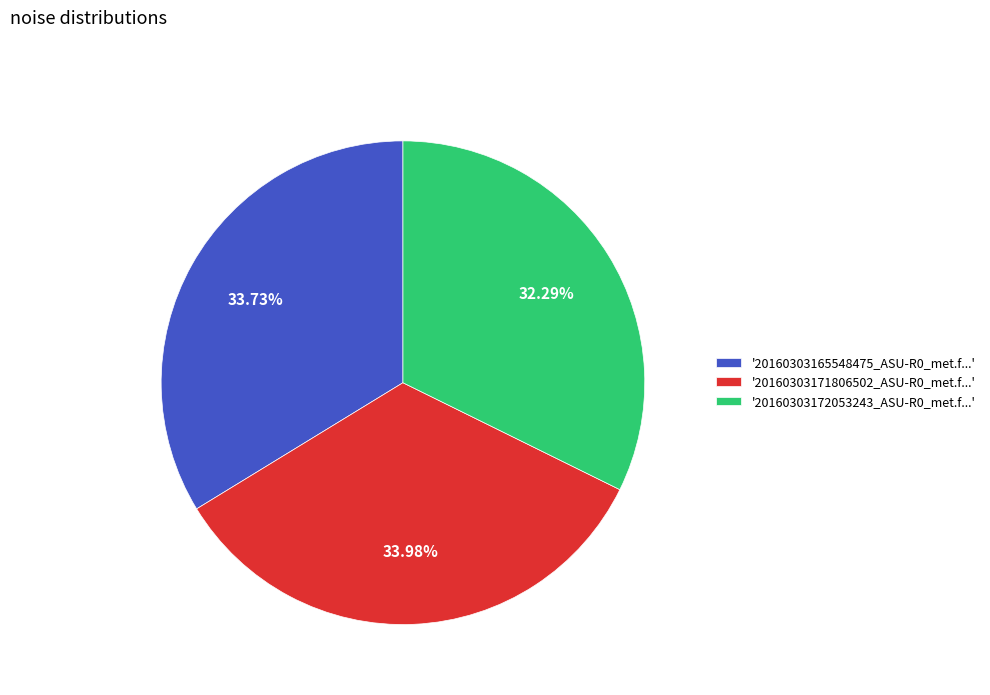

Is there any slice that represents more than half of the pie?

No